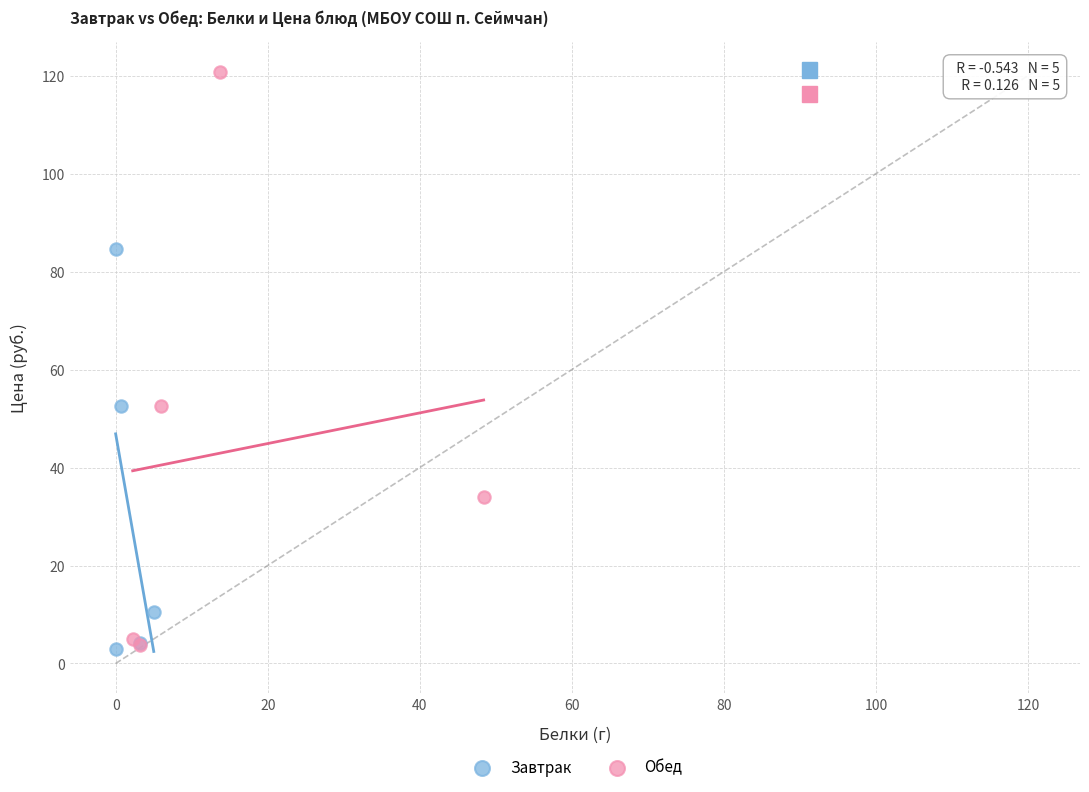

Which series contains the highest Y value?

Обед